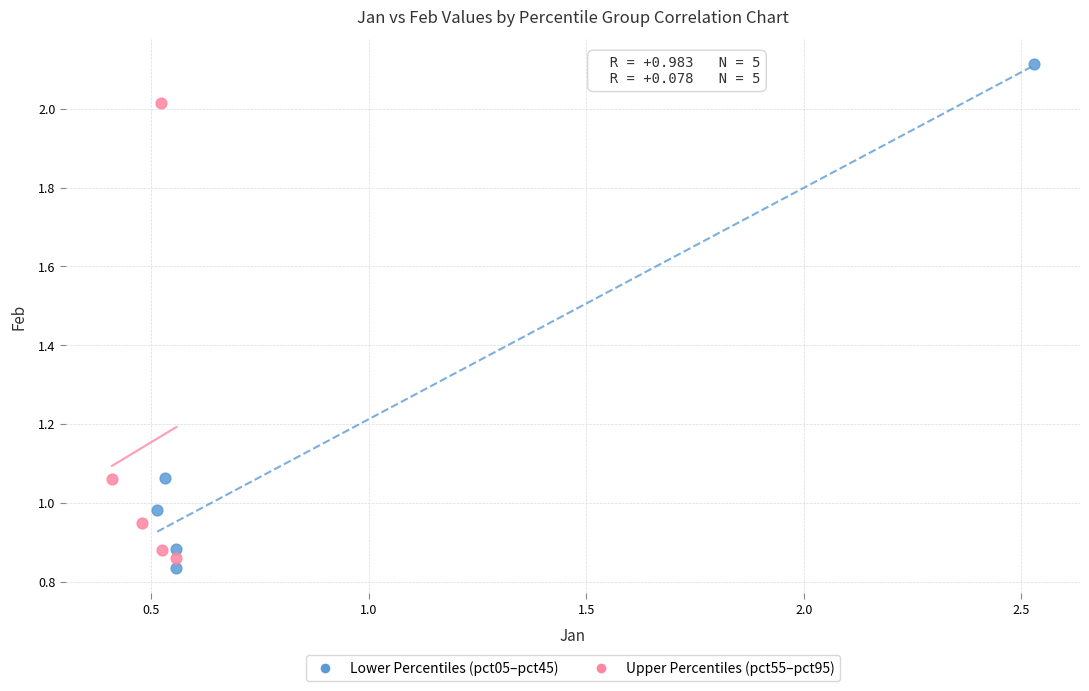

Which series has the largest Y range (max minus min)?

Lower Percentiles (pct05–pct45)